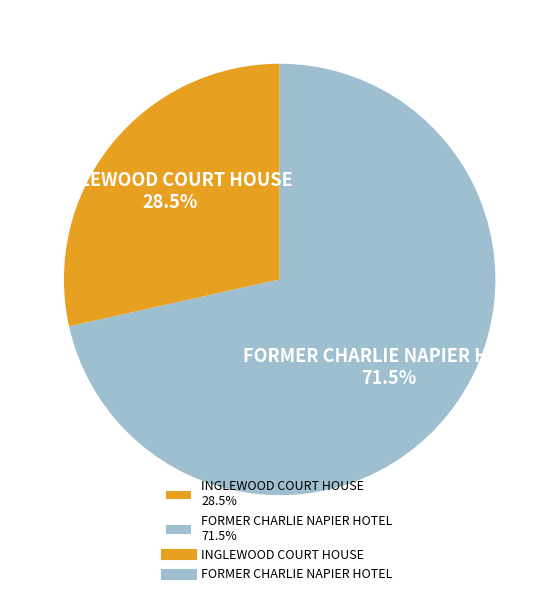

What is the ratio of the value at INGLEWOOD COURT HOUSE 28.5% to the value at FORMER CHARLIE NAPIER HOTEL 71.5%?

0.4